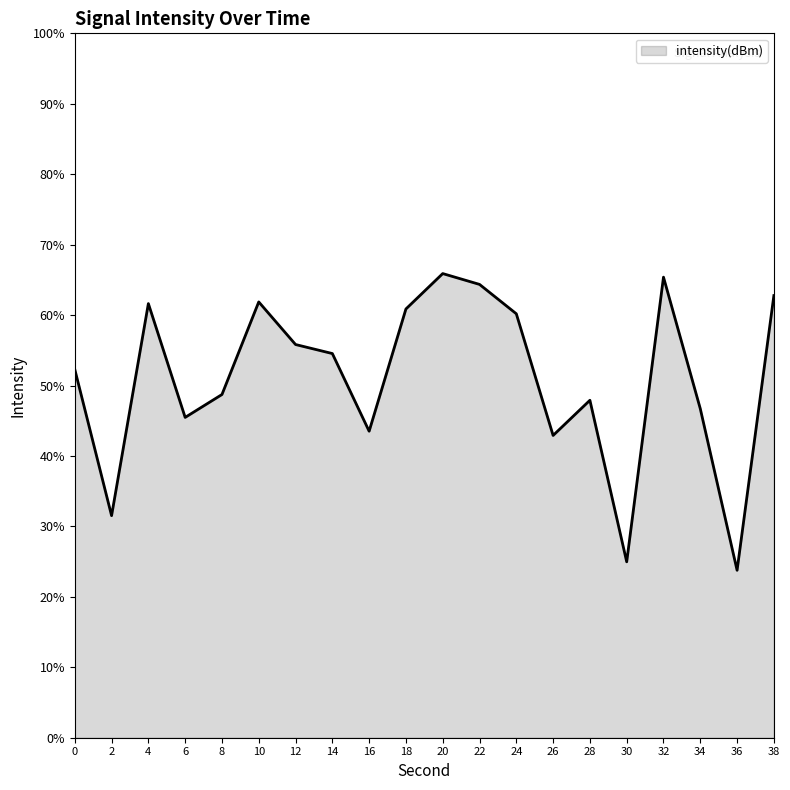

What is the approximate value at 14?

54.5